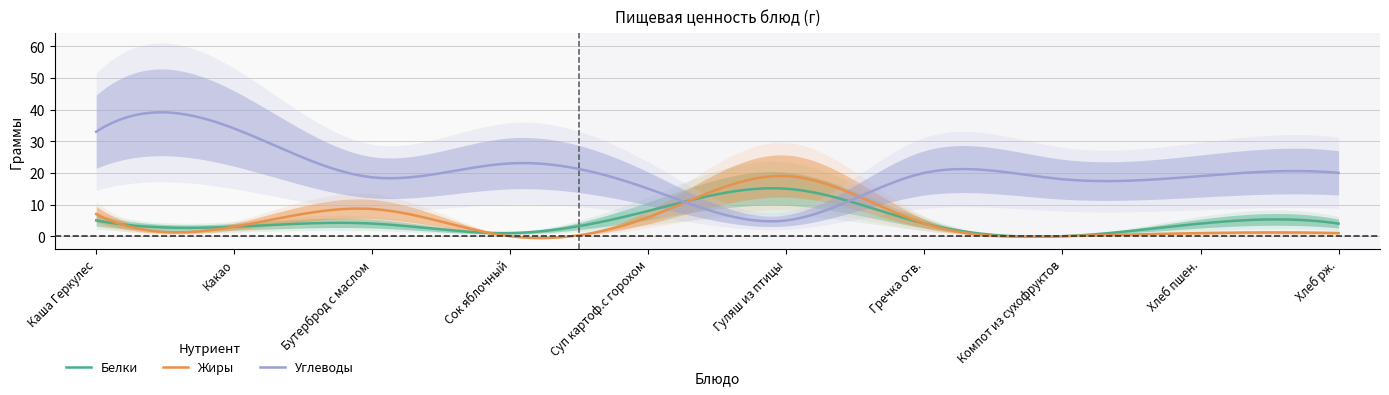

The value of Жиры at Хлеб рж. is 1.0. True or false?

True